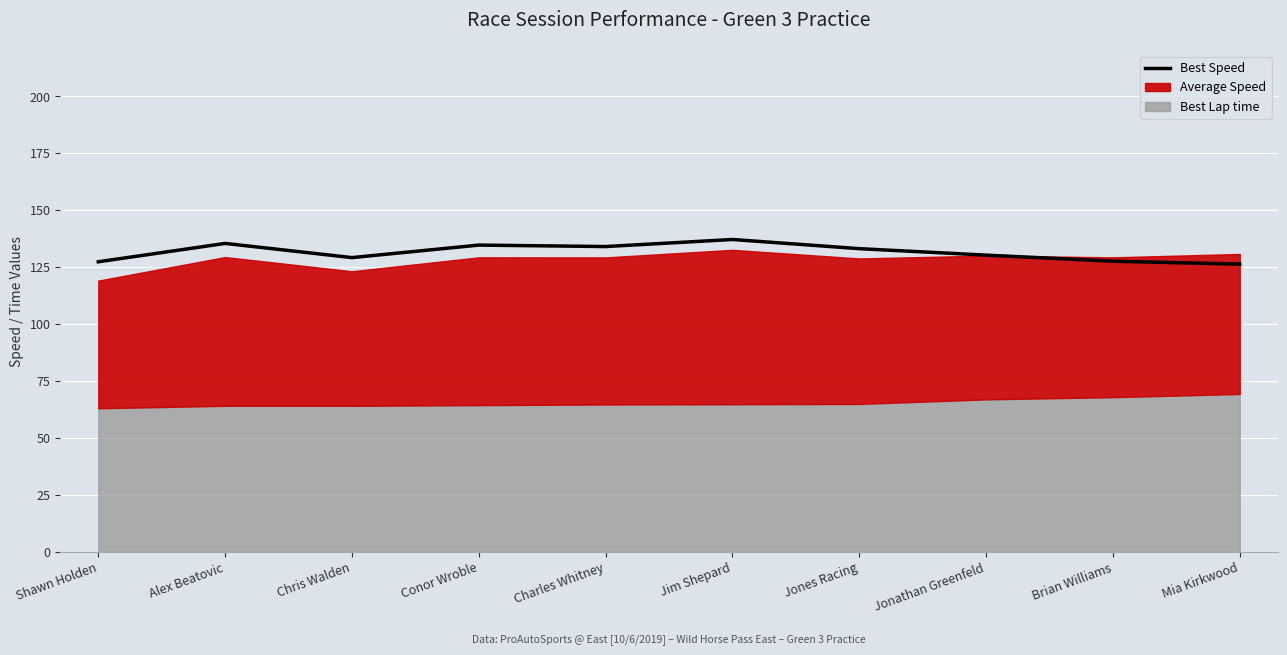

What is the maximum value shown in the chart?

137.2